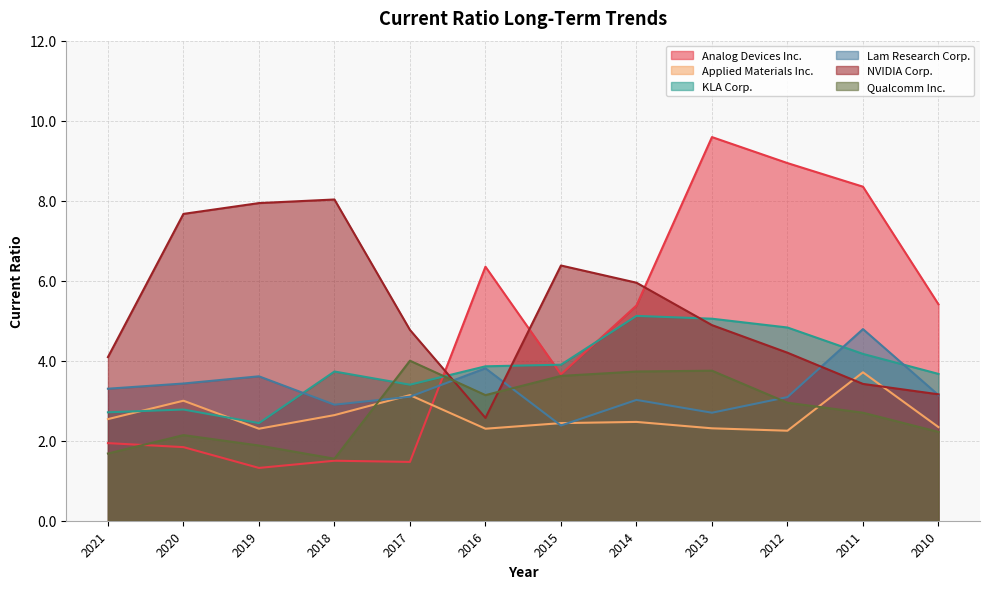

At which label is Qualcomm Inc. closest to 2?

2019